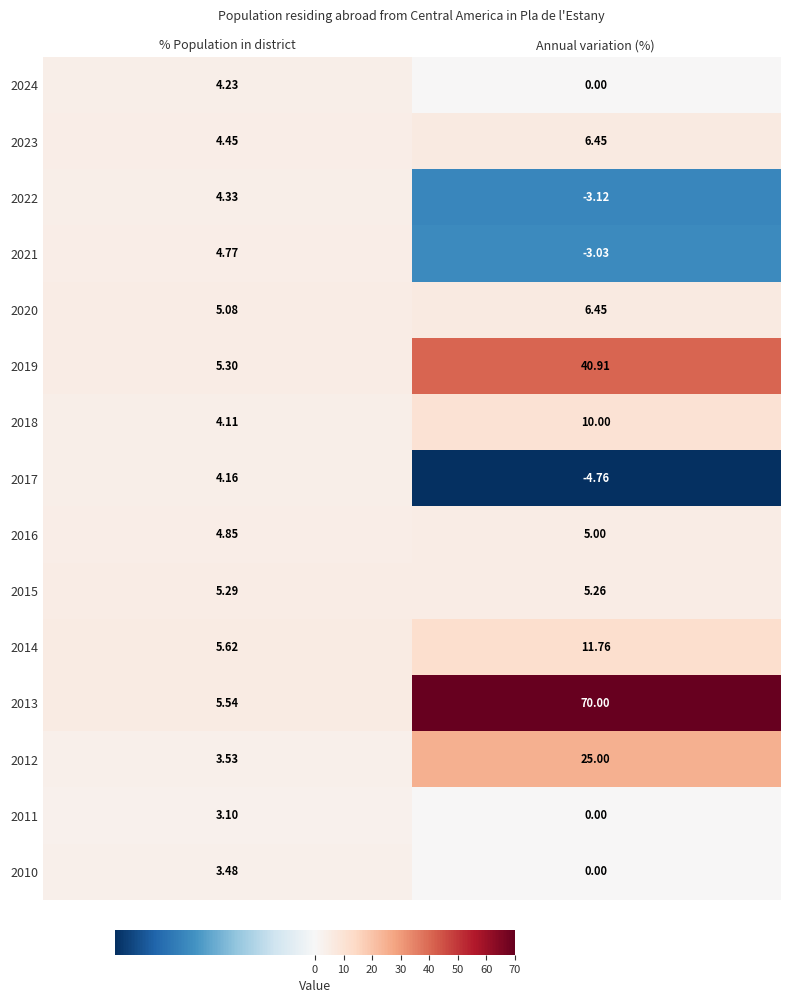

What is the total value across all series at Annual variation (%)?

169.9